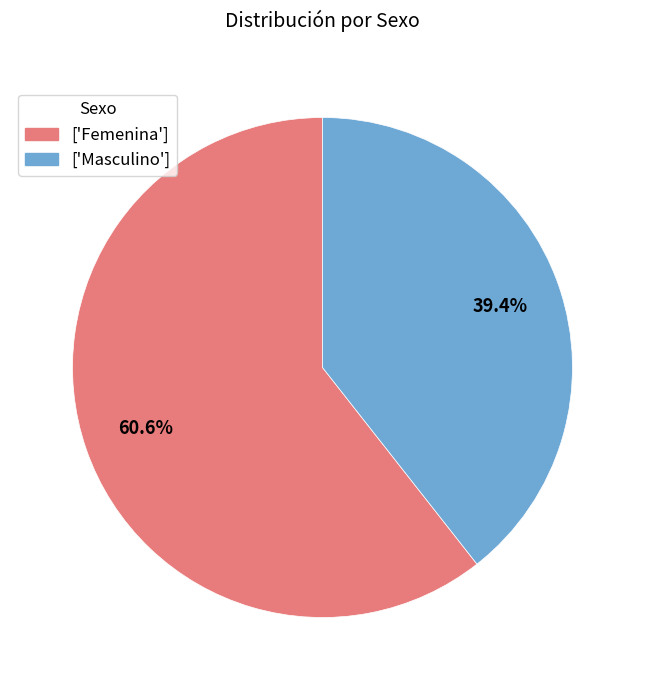

Count the number of slices in the pie.

2